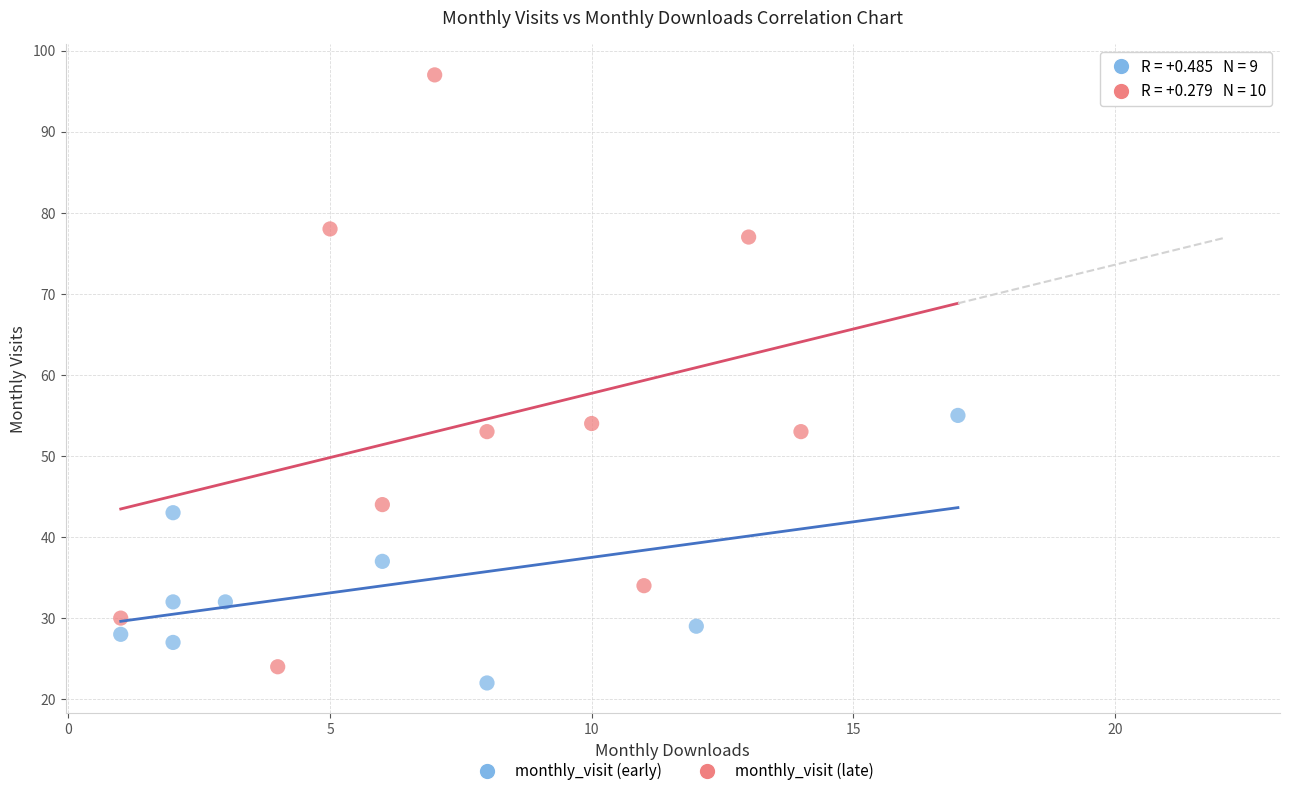

Which series reaches the maximum Y coordinate?

monthly_visit (late)